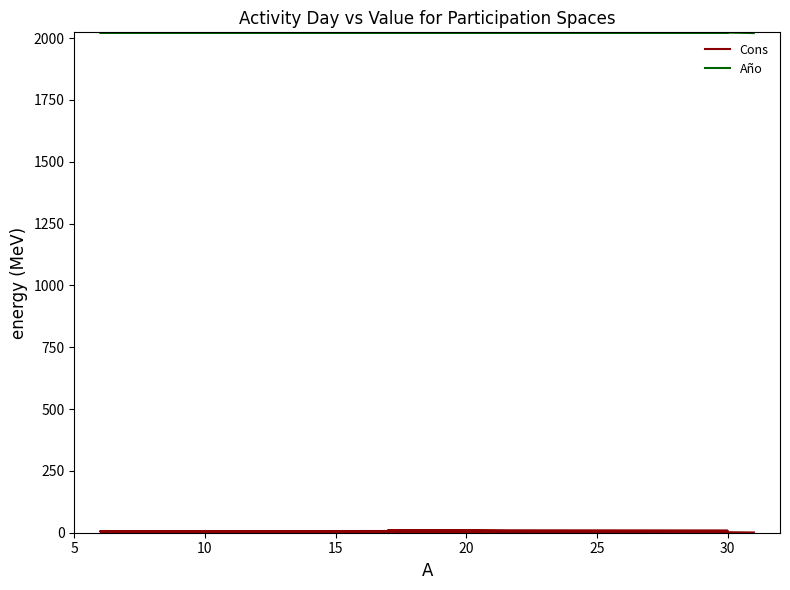

At which category does Cons reach its first local valley?

30